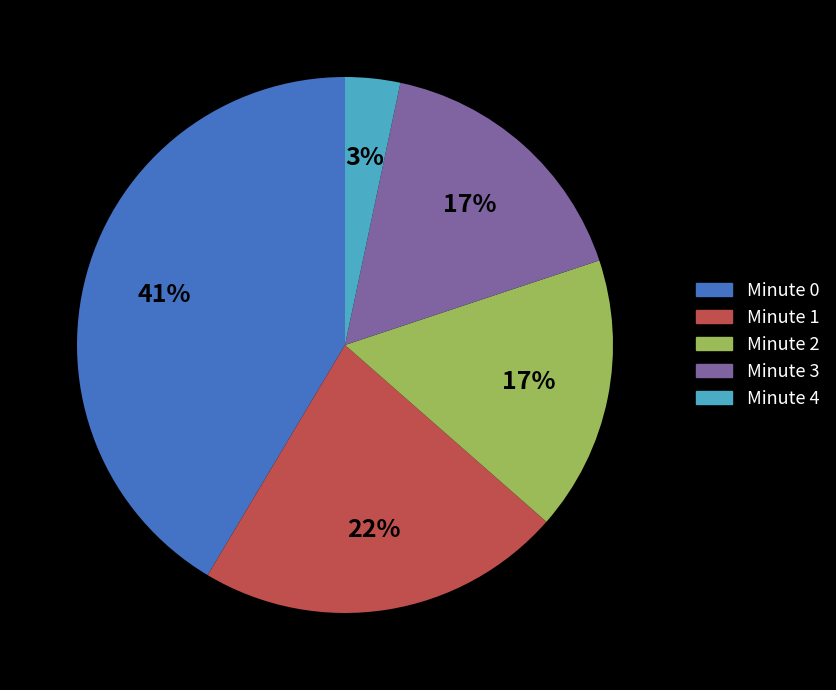

To the nearest percent, what is the average slice percentage?

20%